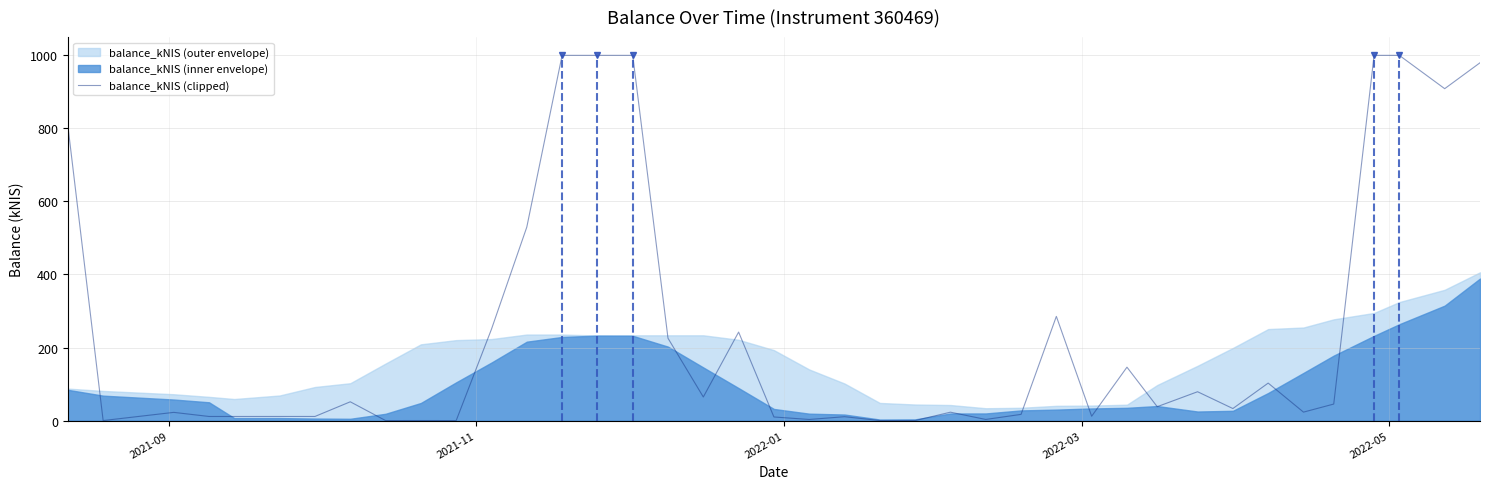

What is the difference between the second highest and minimum values?

1000.0